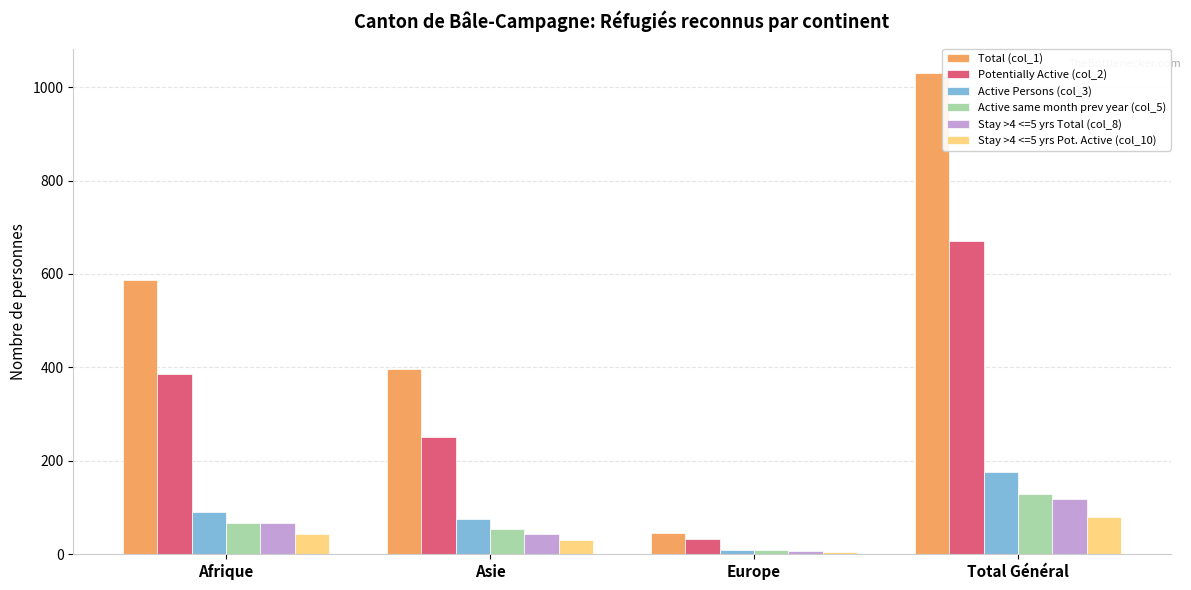

What are all the series names shown in the legend?

Total (col_1), Potentially Active (col_2), Active Persons (col_3), Active same month prev year (col_5), Stay >4 <=5 yrs Total (col_8), Stay >4 <=5 yrs Pot. Active (col_10)